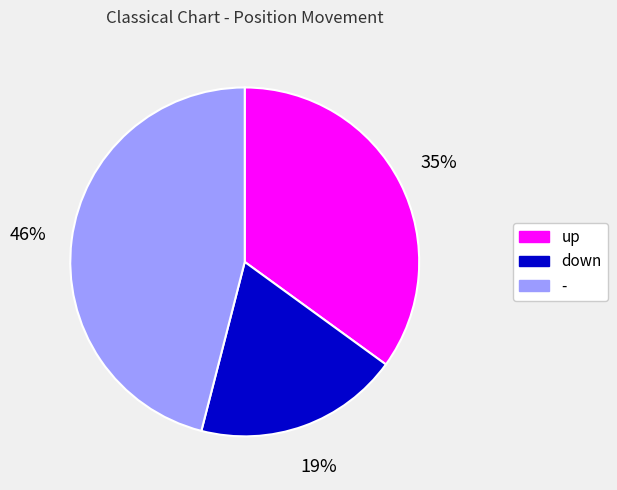

Is the sum of down and up greater than half?

Yes